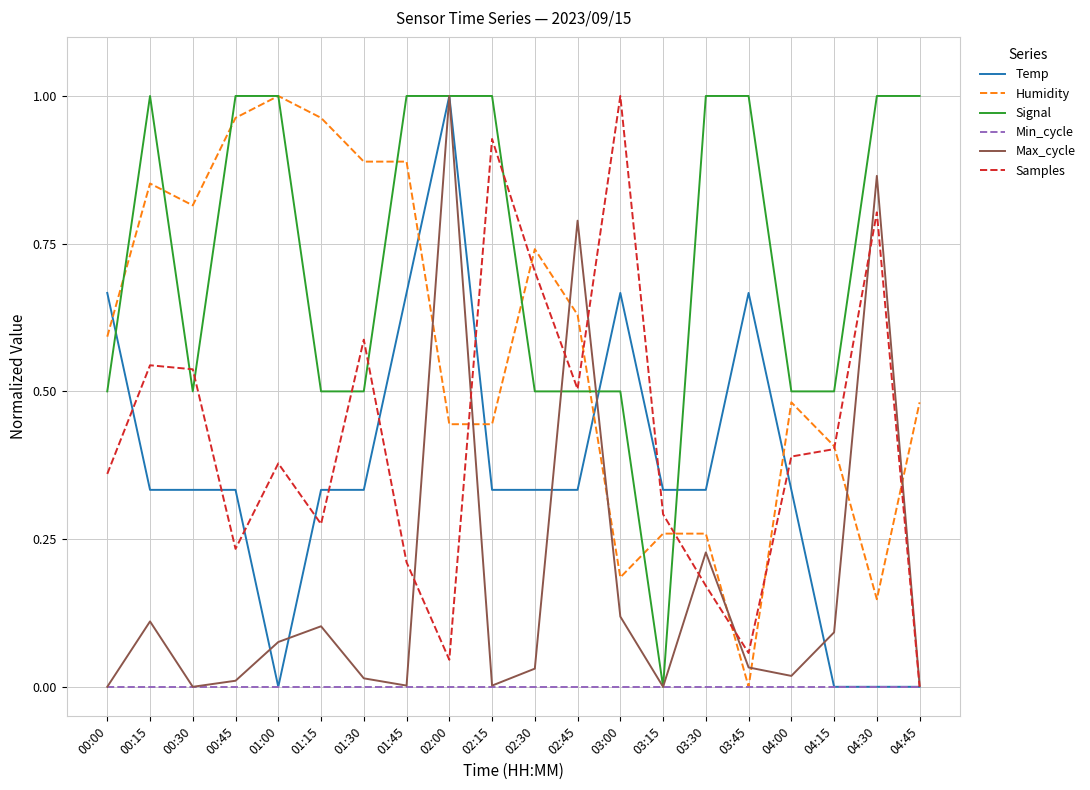

Between 03:15 and 03:30, which series saw the biggest shift?

Signal